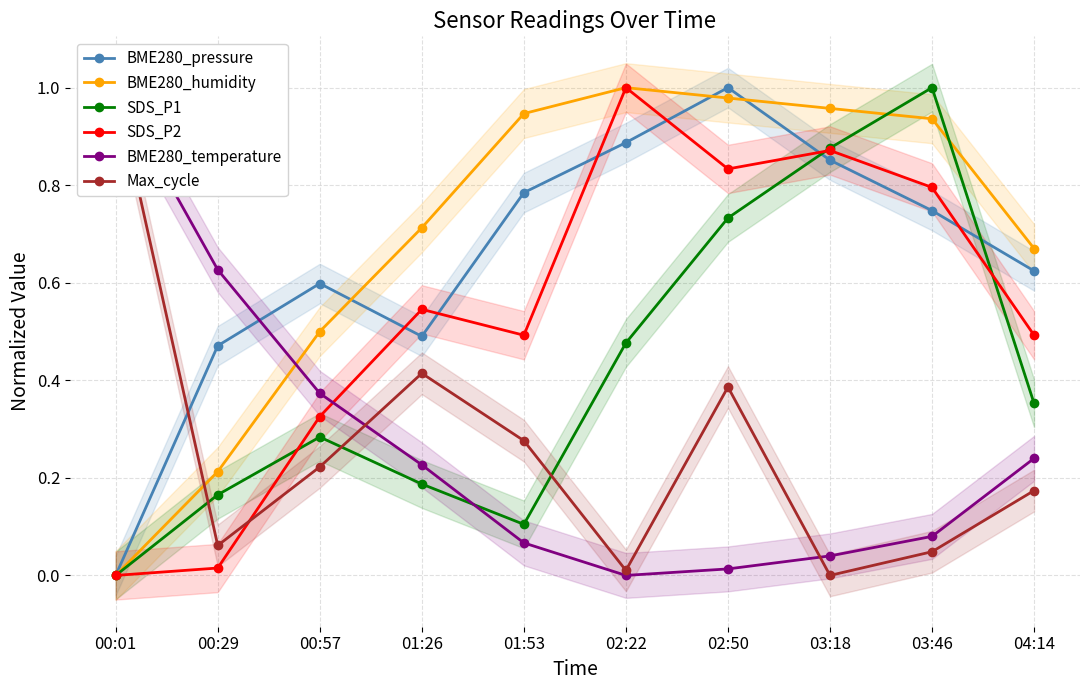

What is the label of the 7th point from the left?

02:50